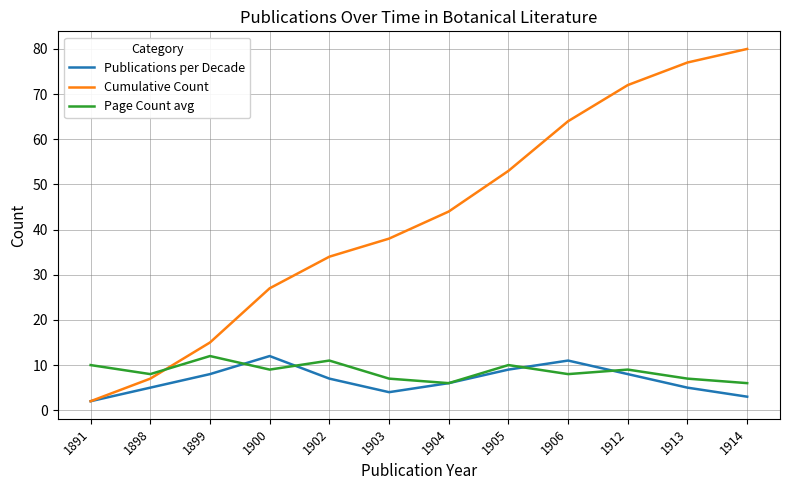

Which category has the highest value across all series?

1914